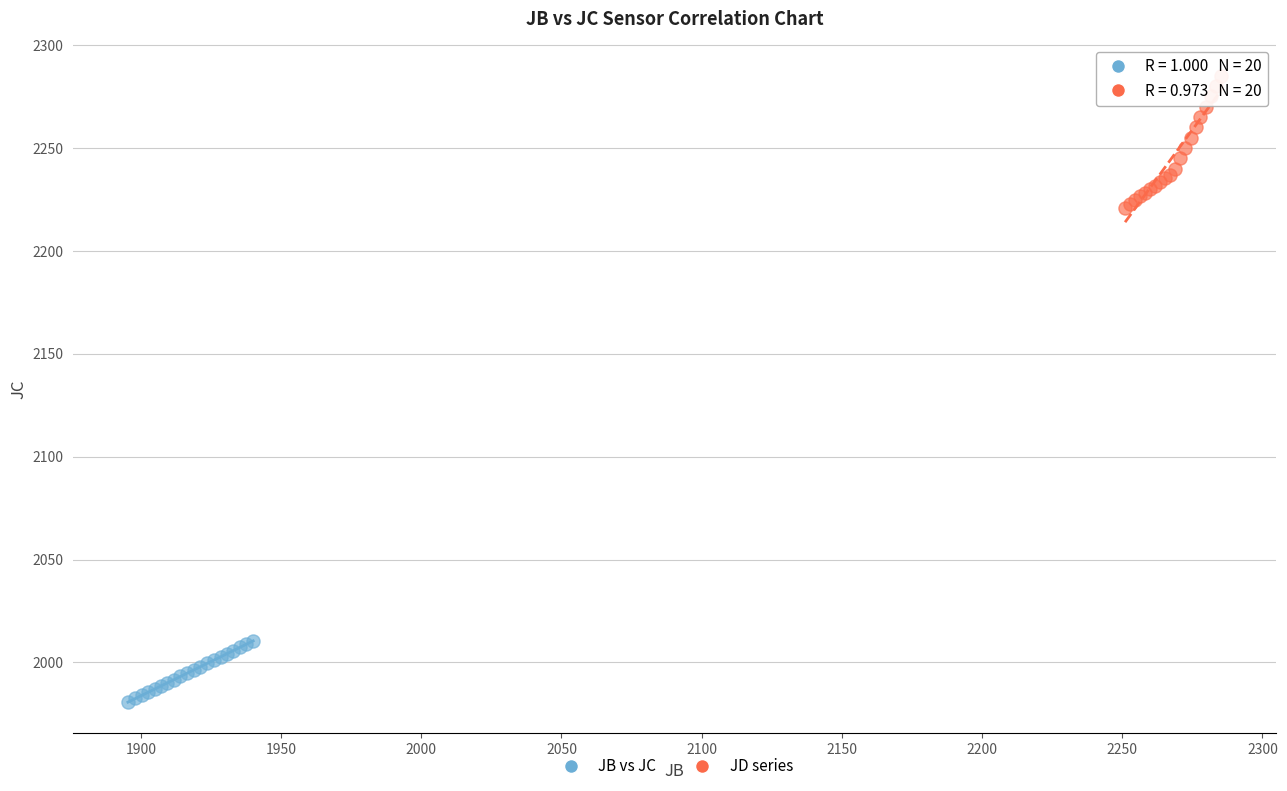

Which series reaches the minimum Y coordinate?

JB vs JC